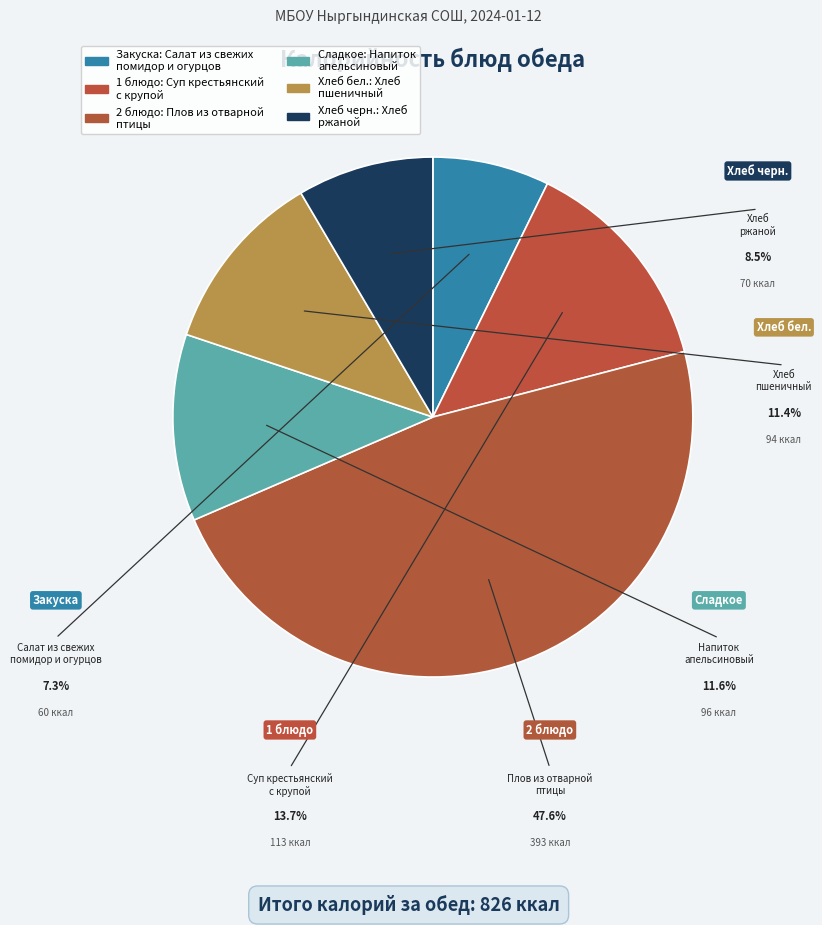

Which category has the biggest portion of the pie?

Плов из отварной
птицы